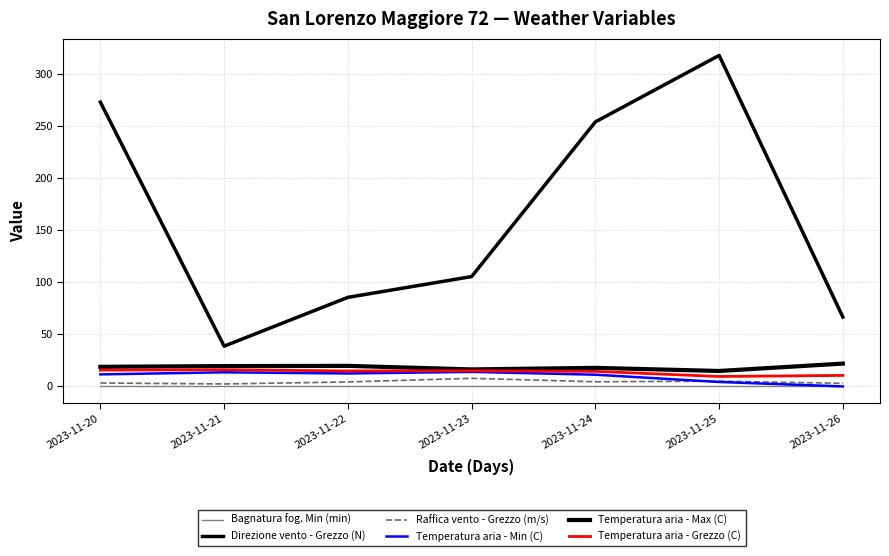

Rank the series at 2023-11-25 from highest to lowest value.

Direzione vento - Grezzo (N), Temperatura aria - Max (C), Temperatura aria - Grezzo (C), Raffica vento - Grezzo (m/s), Temperatura aria - Min (C), Bagnatura fog. Min (min)